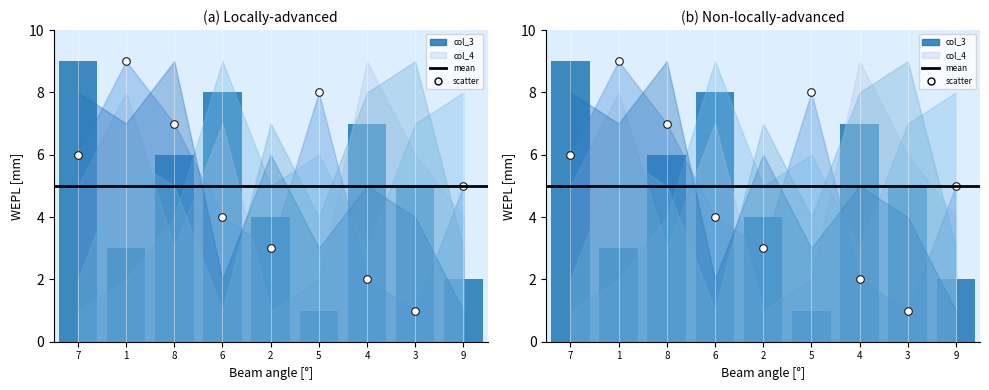

Between 4 and 1, which is larger?

4